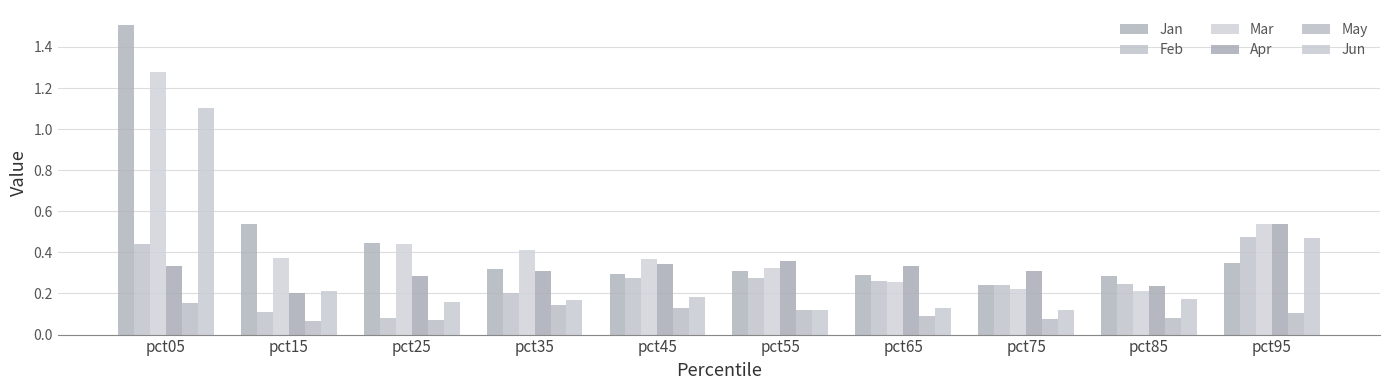

Count the number of categories in the chart.

10